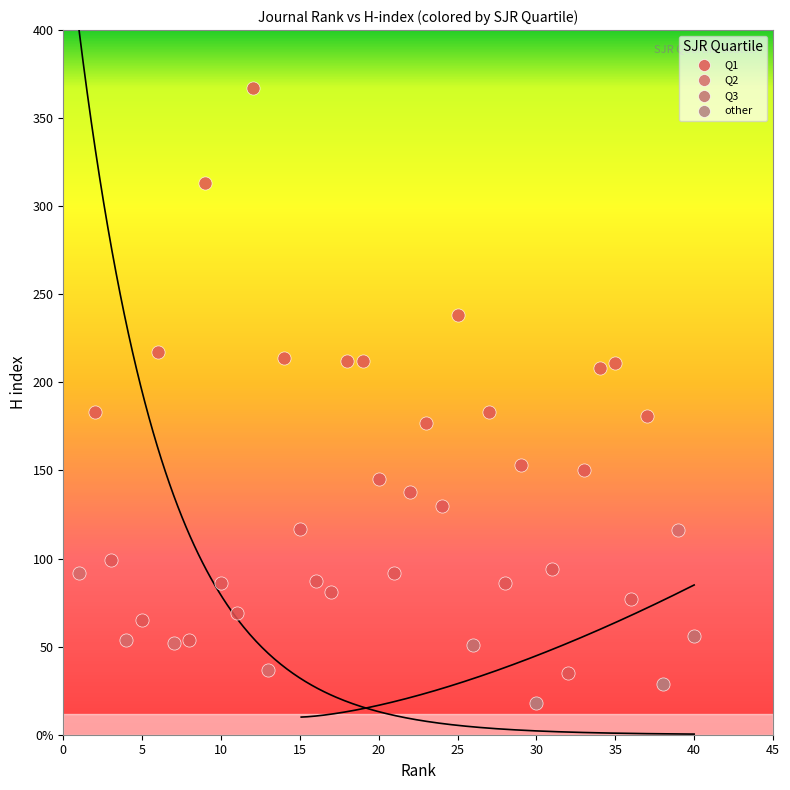

Which series contains the lowest Y value?

other